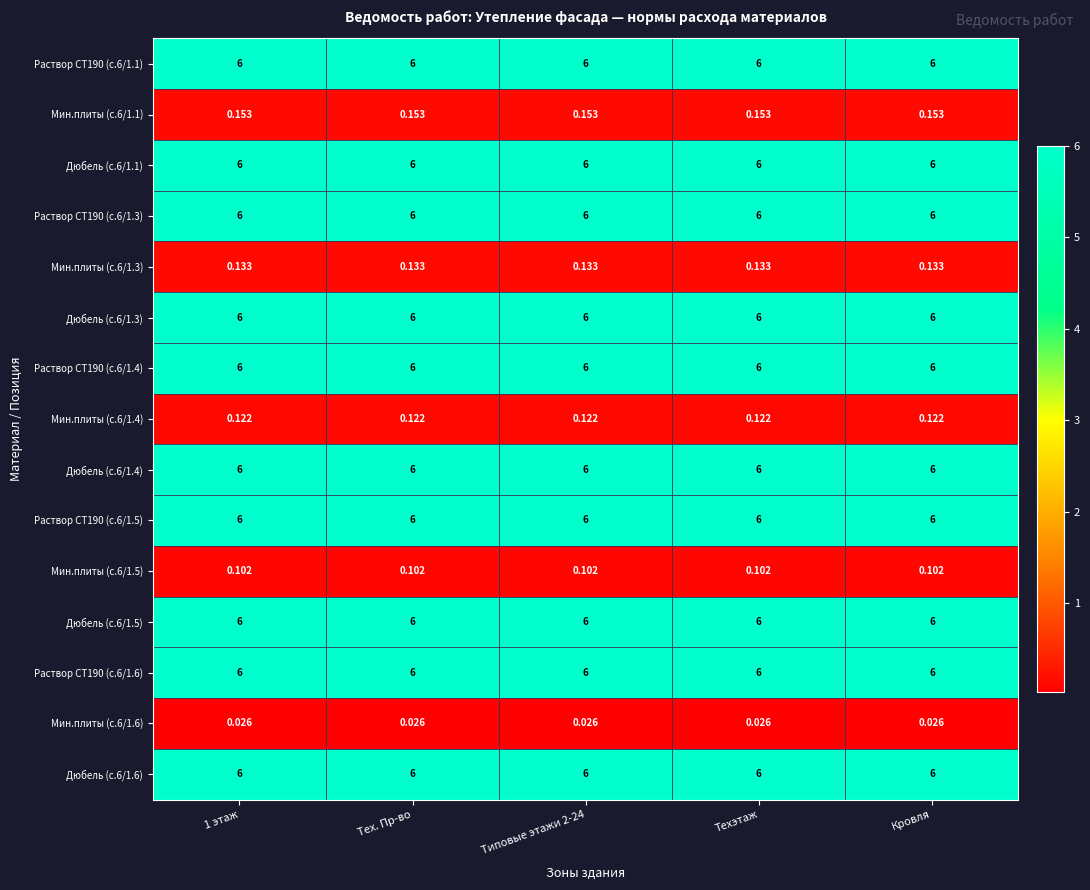

What is the total value across all series at Техэтаж?

60.5